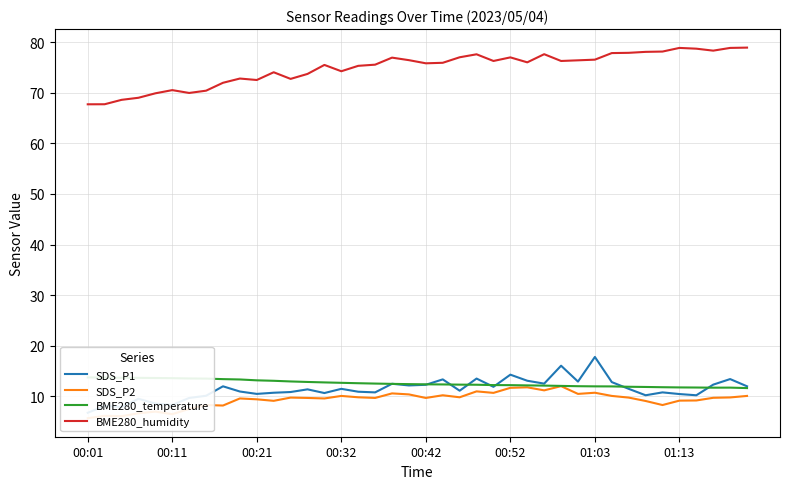

True or false: SDS_P1 has more than 0 interior local peaks.

True